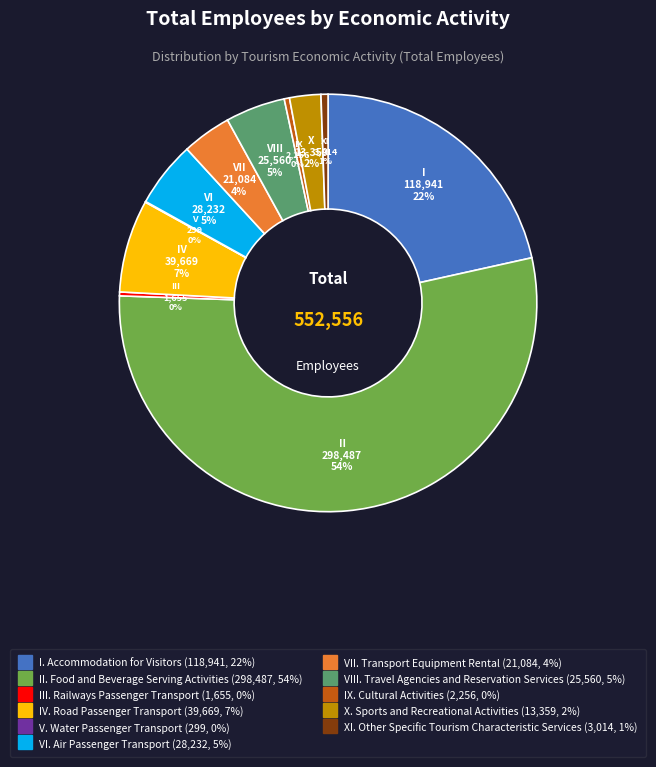

Does any single category account for the majority?

Yes